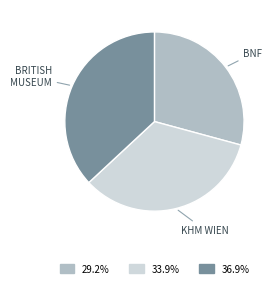

Is there a majority slice in this chart?

No